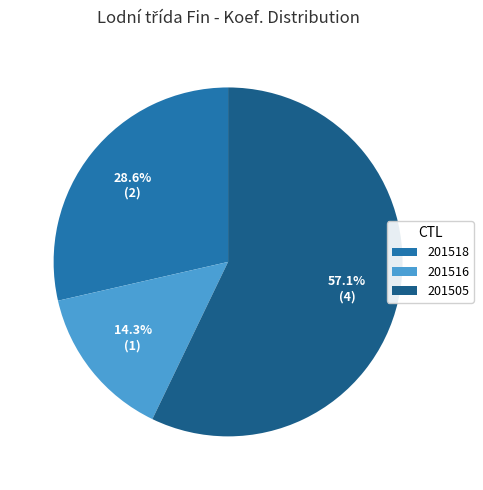

Rank the categories by value from lowest to highest.

201516, 201518, 201505